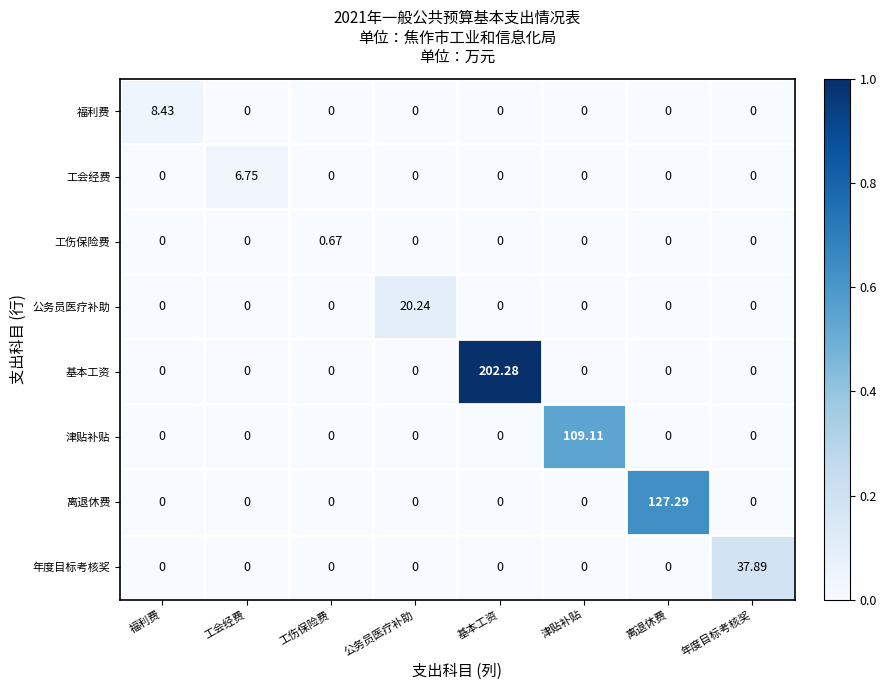

What is the total value across all series at 基本工资?

202.3